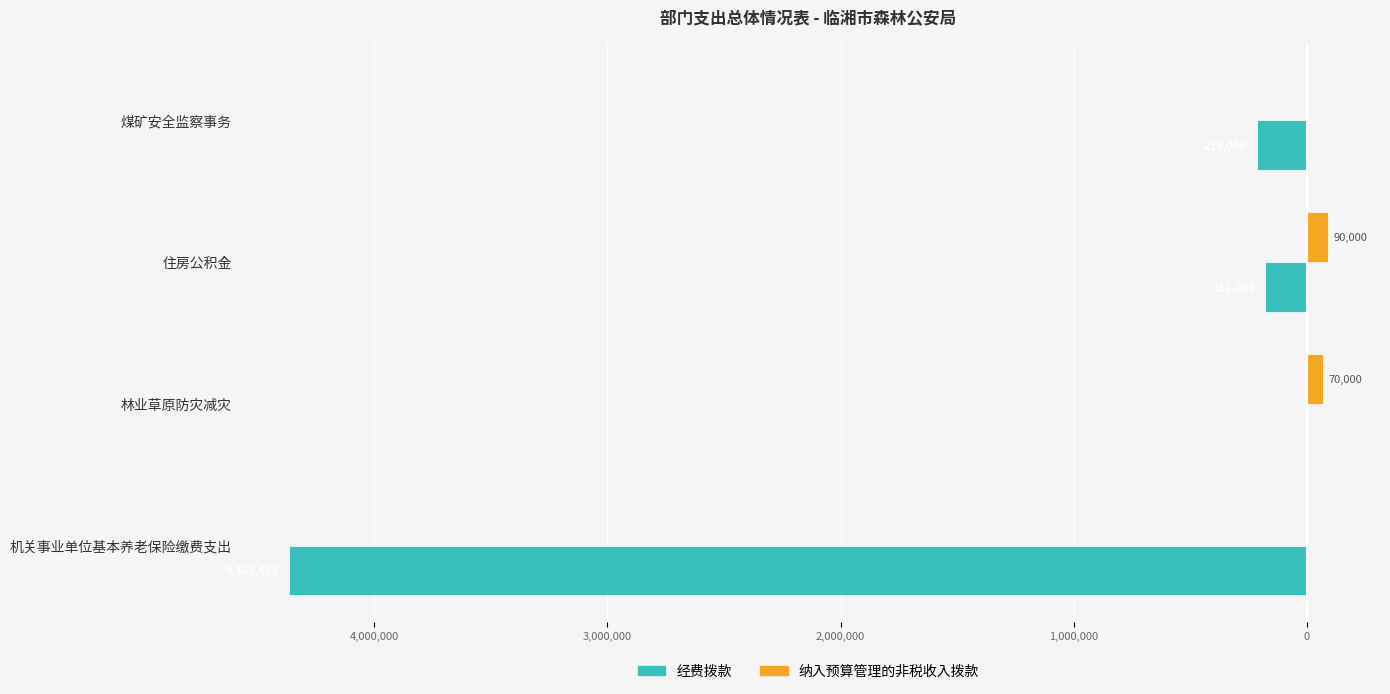

What are all the series names shown in the legend?

经费拨款, 纳入预算管理的非税收入拨款